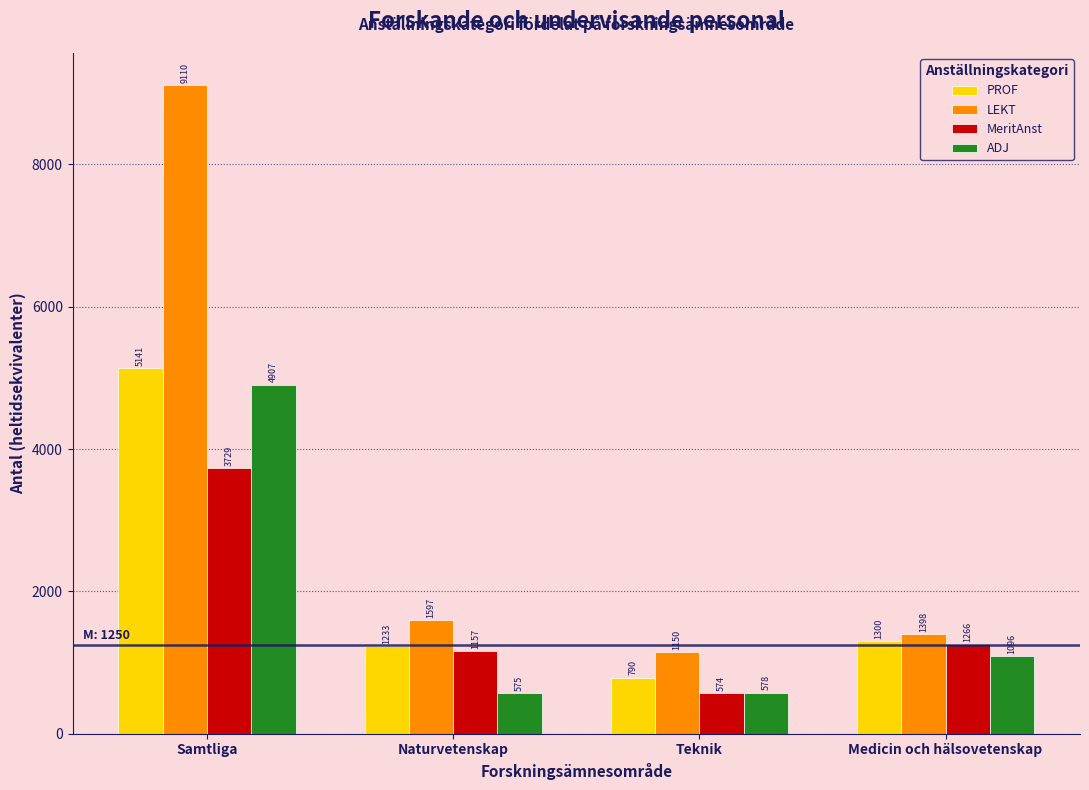

What is the sum of all LEKT values?

13255.0